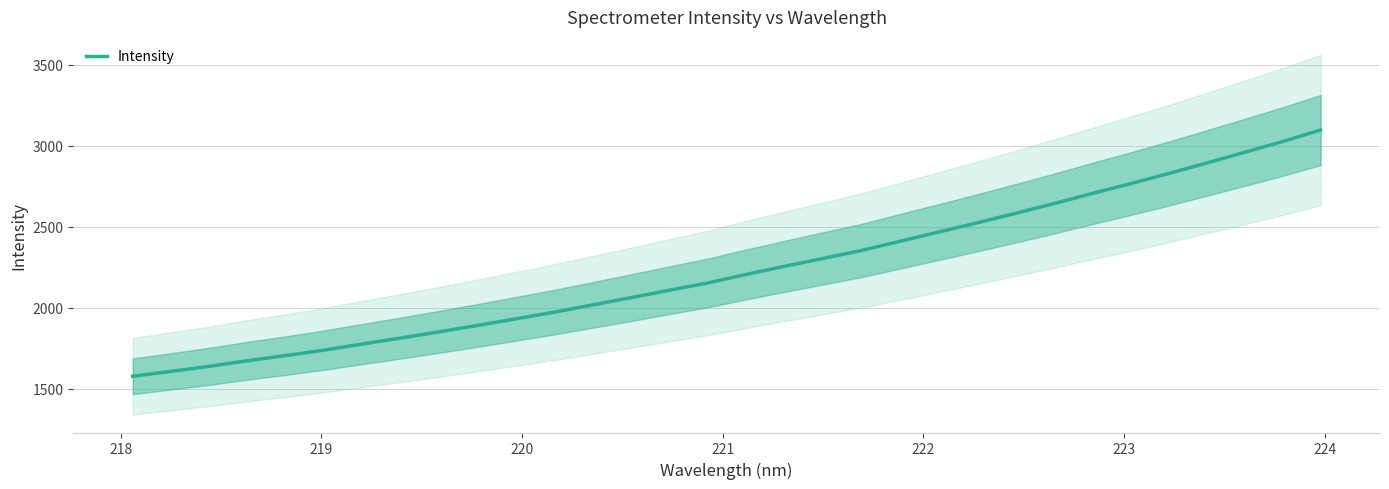

What is the maximum value for Intensity?

3097.2